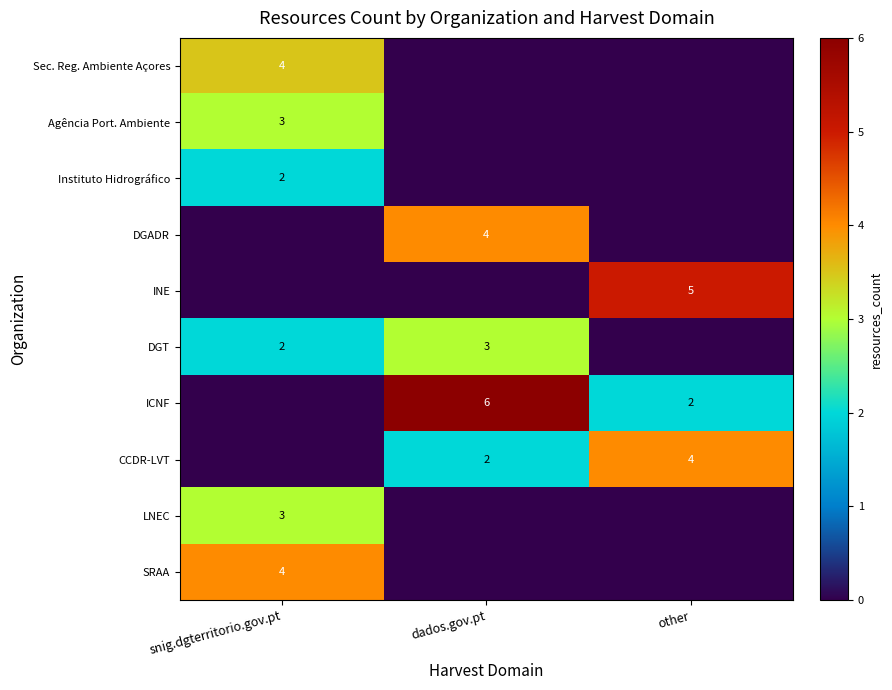

The ICNF series shows 10 at dados.gov.pt. True or false?

False